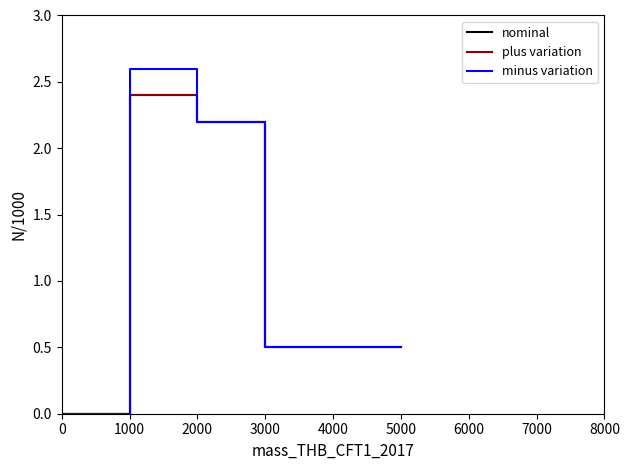

Between 2000 and 0, which is larger?

2000